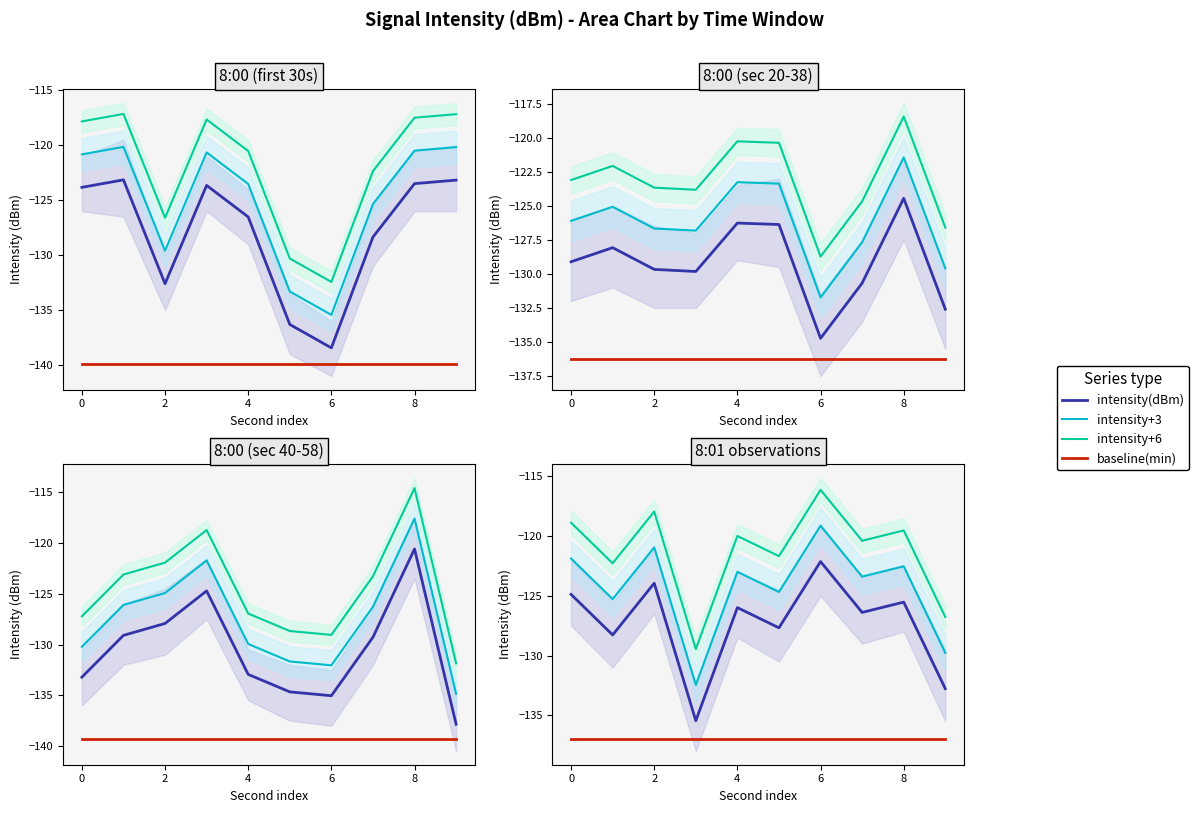

True or false: intensity(dBm) and baseline(min) intersect in this chart.

False